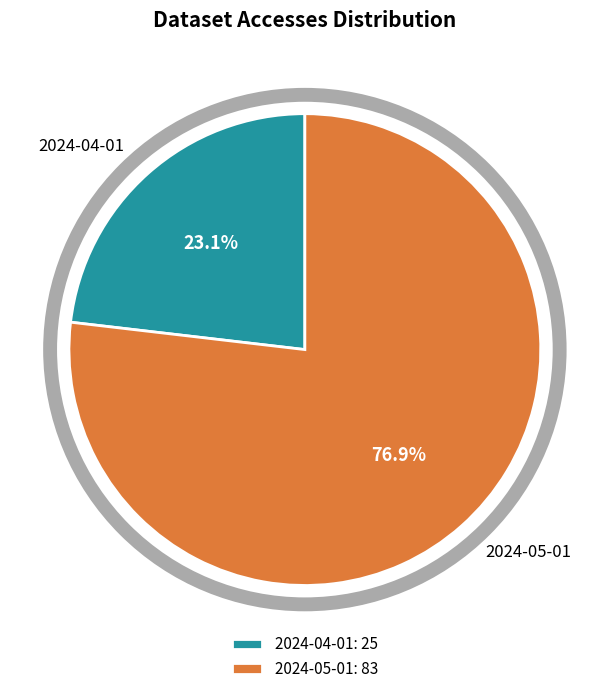

What is the largest slice in the pie chart?

2024-05-01